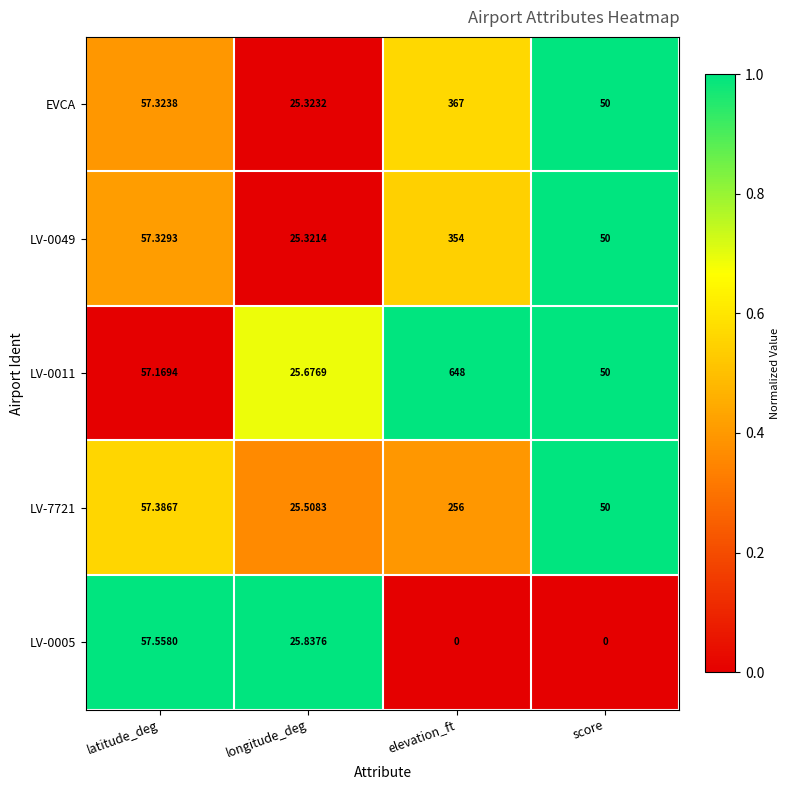

Rank the categories by LV-0011 value from highest to lowest.

elevation_ft, latitude_deg, score, longitude_deg